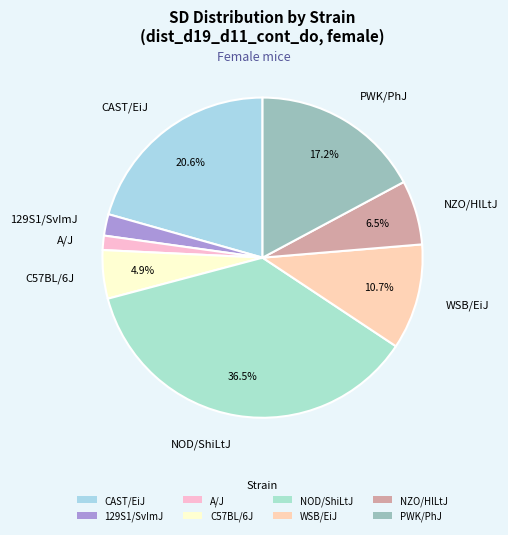

How many segments does this pie chart have?

8